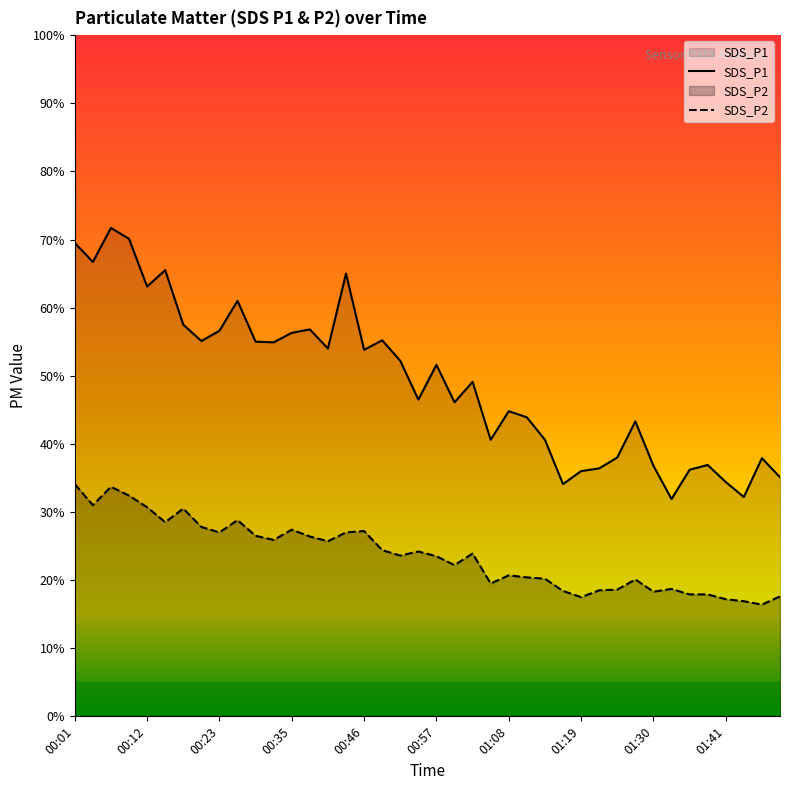

True or false: SDS_P1 has more than 1 points higher than both neighbors.

True